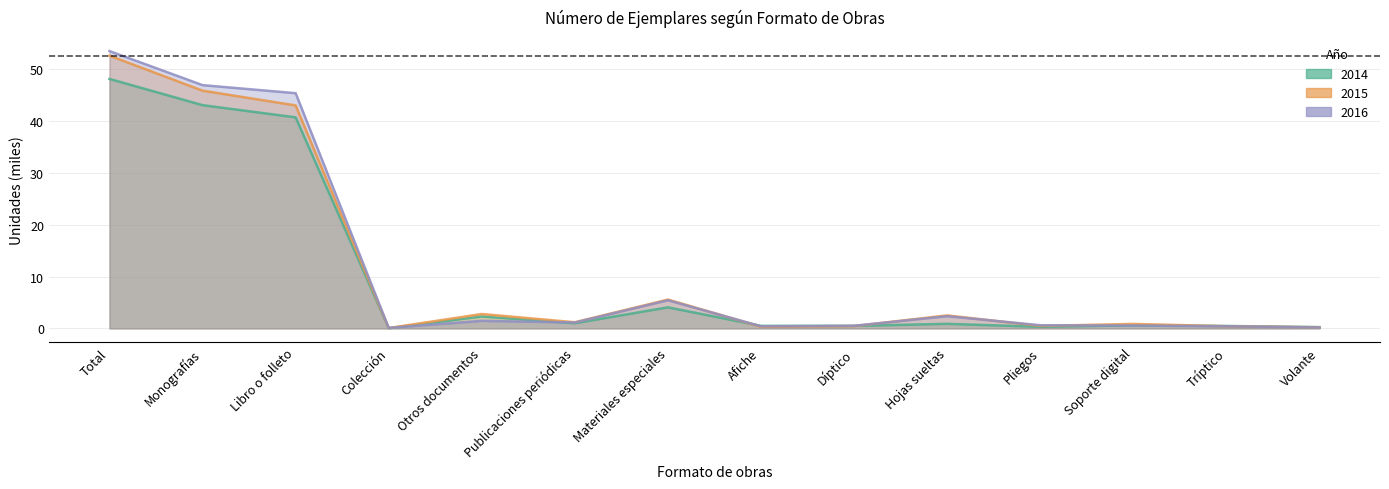

True or false: 2016 and 2015 intersect in this chart.

True